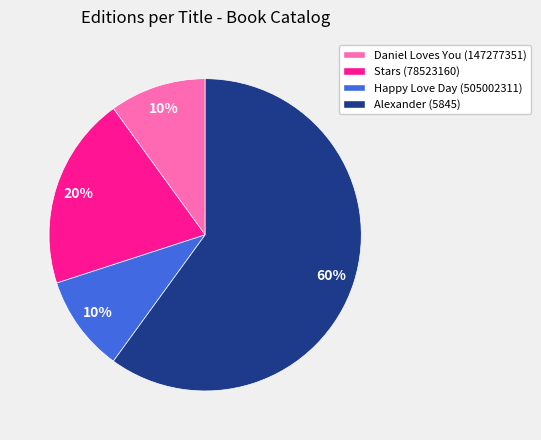

Is it true that Alexander (5845) is 60% of the pie?

True